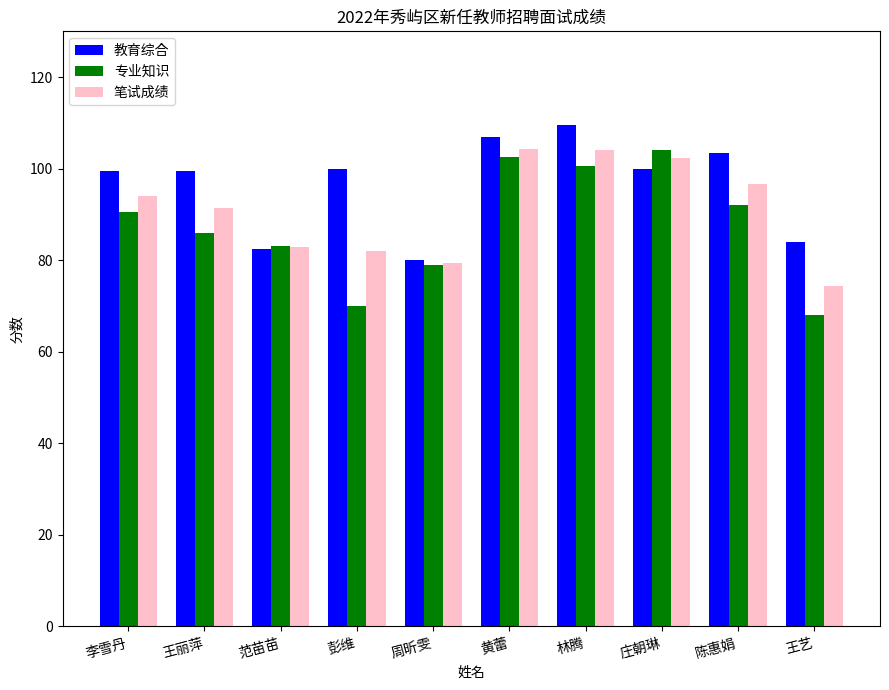

What is the value of the 笔试成绩 bar at the 3rd from the left?

82.8